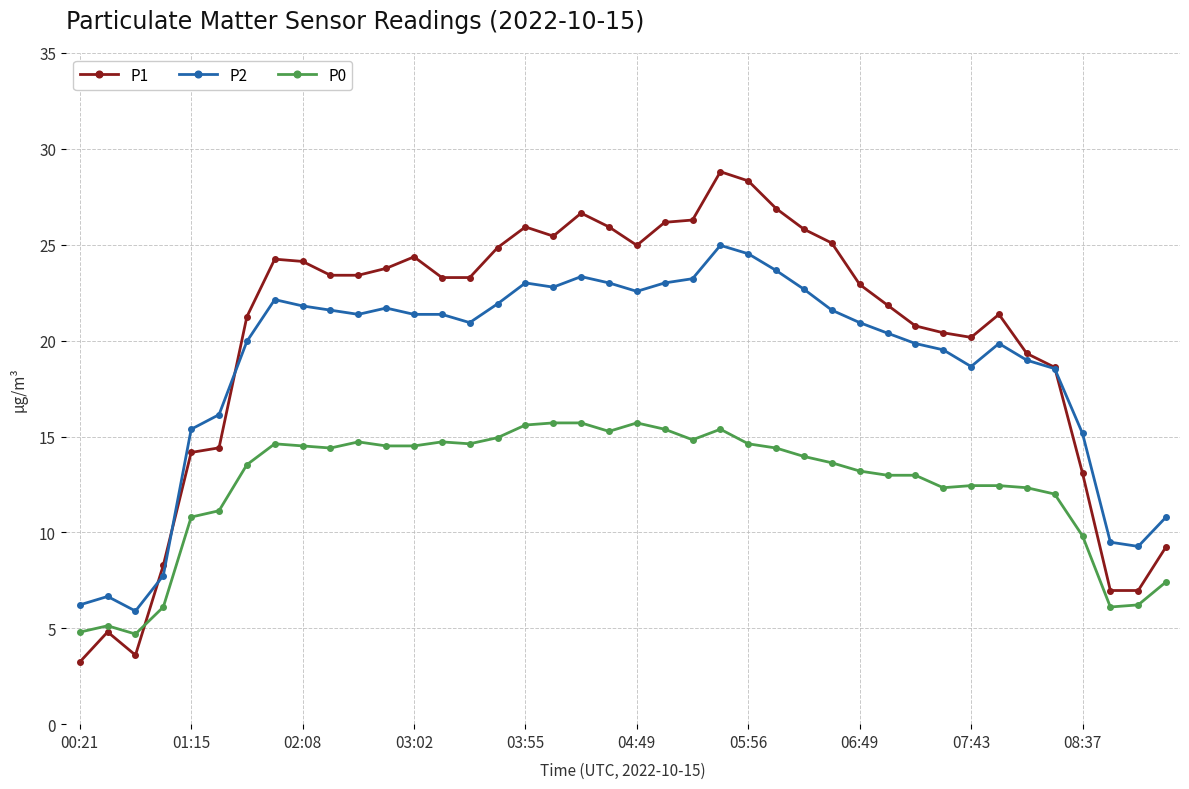

Which series has the widest spread of values?

P1